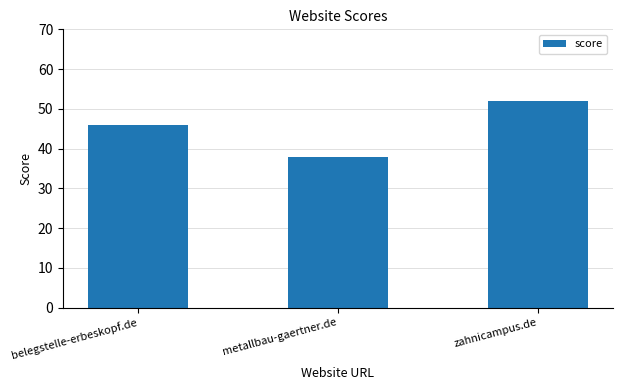

Which label corresponds to the largest value in the chart?

zahnicampus.de